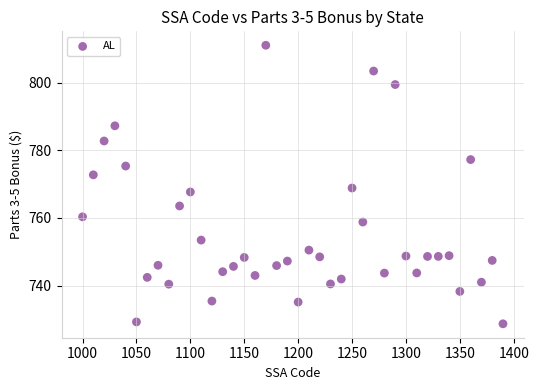

What is the range of X values (max minus min)?

390.0